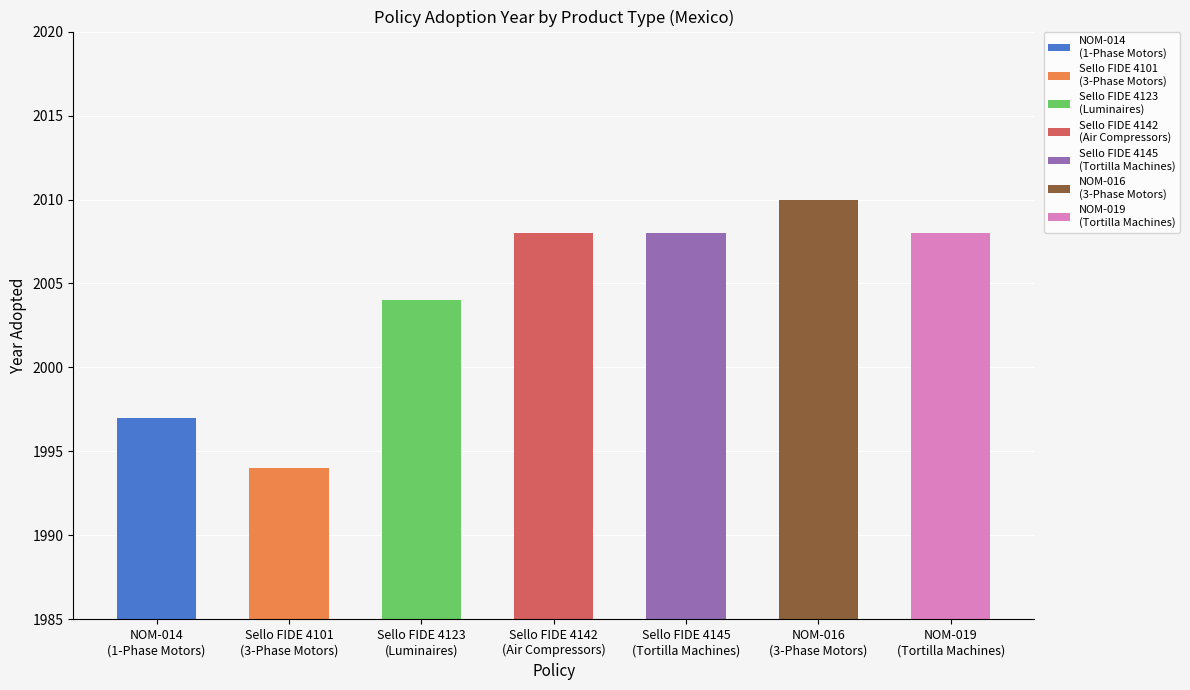

What is the sum of all values?

14029